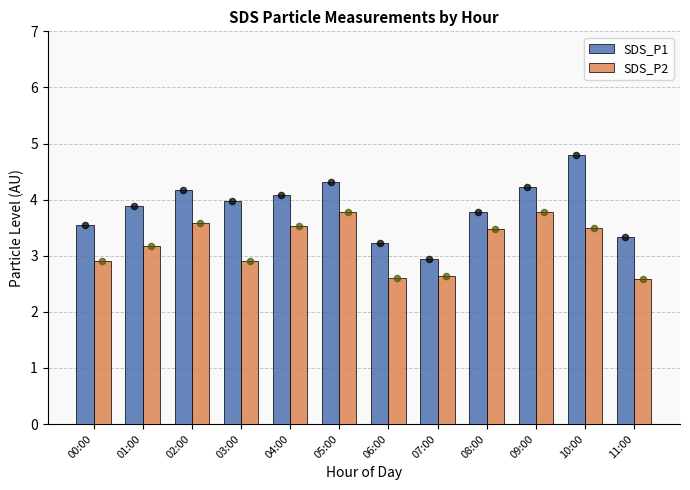

At how many categories does at least one series exceed 3?

11